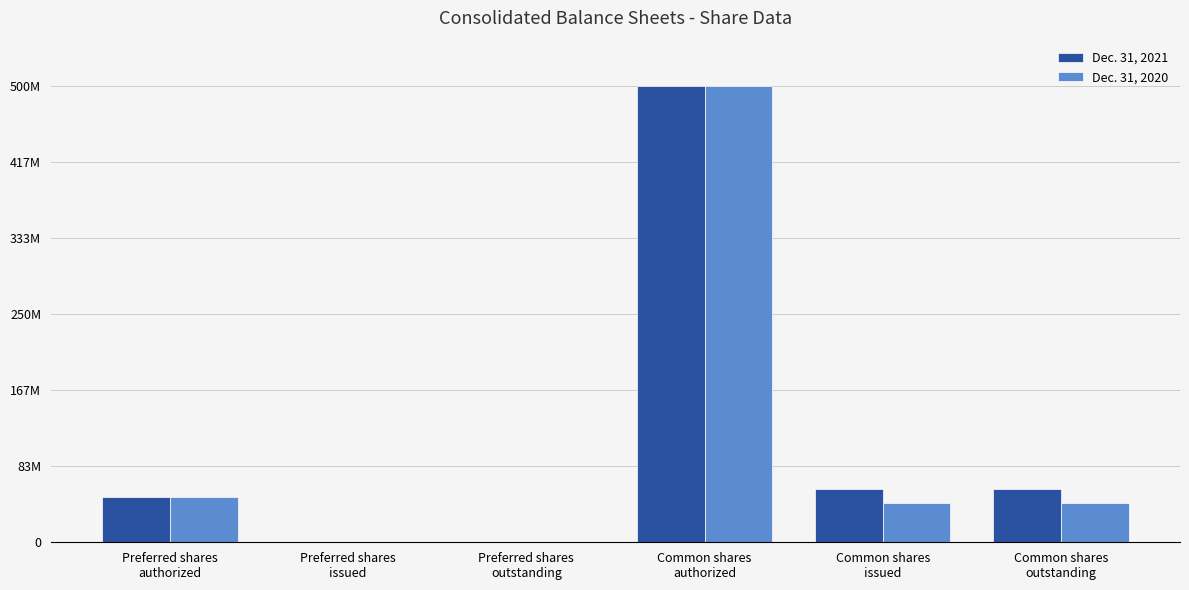

How many data points does each series have?

6